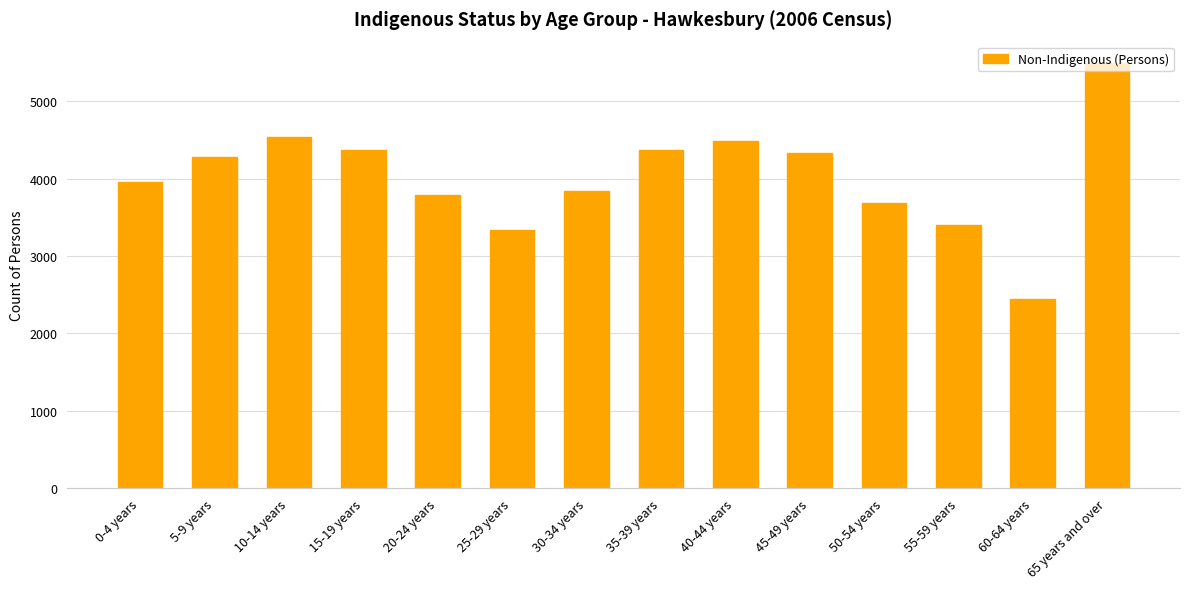

What is the maximum value shown in the chart?

5493